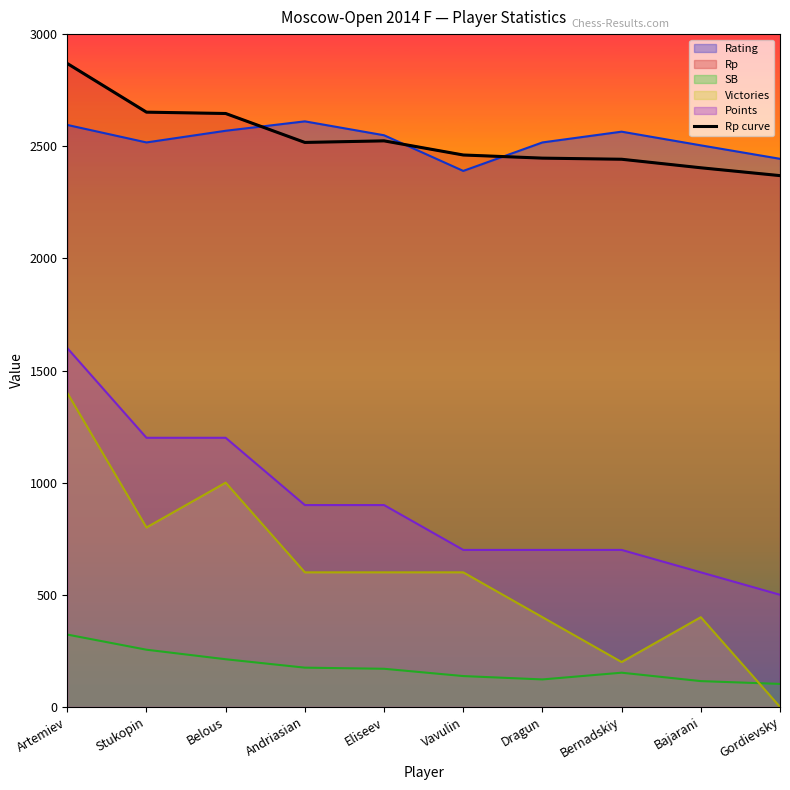

What is the label of the 4th point from the left?

Andriasian